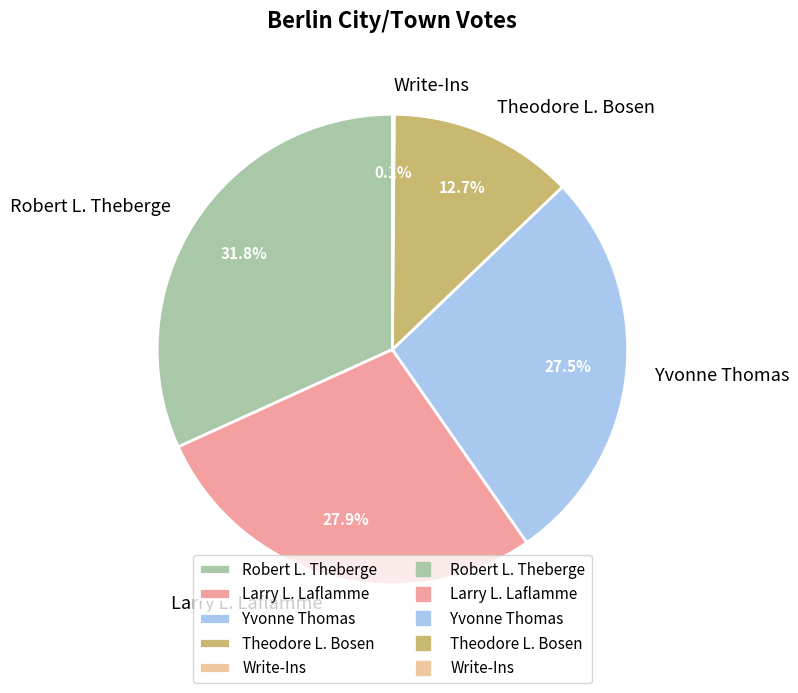

Do Robert L. Theberge and Theodore L. Bosen together represent more than half of the pie?

No